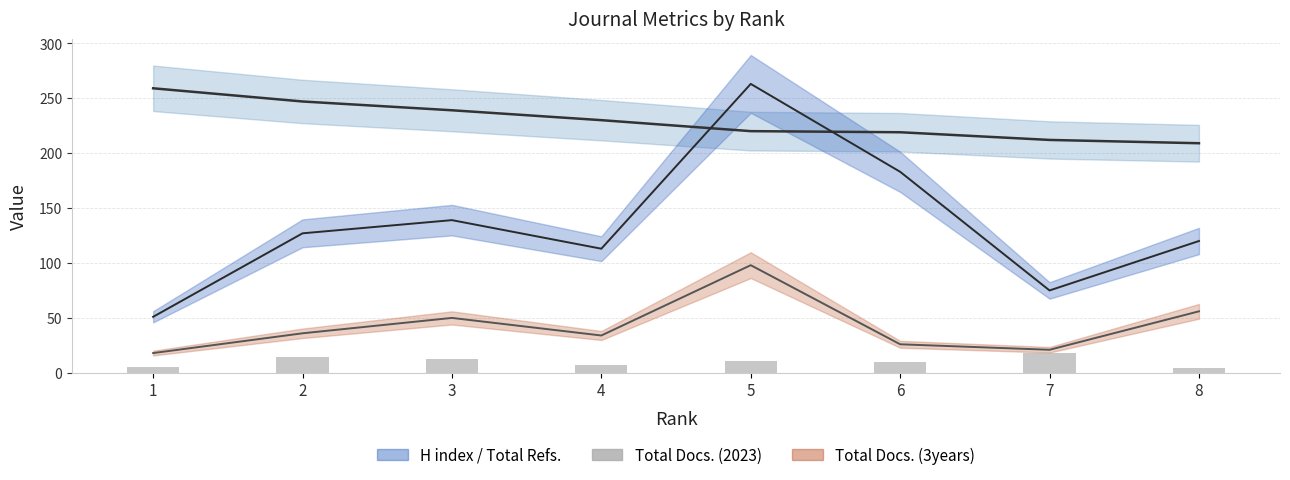

Between 7 and 3, which is larger?

3